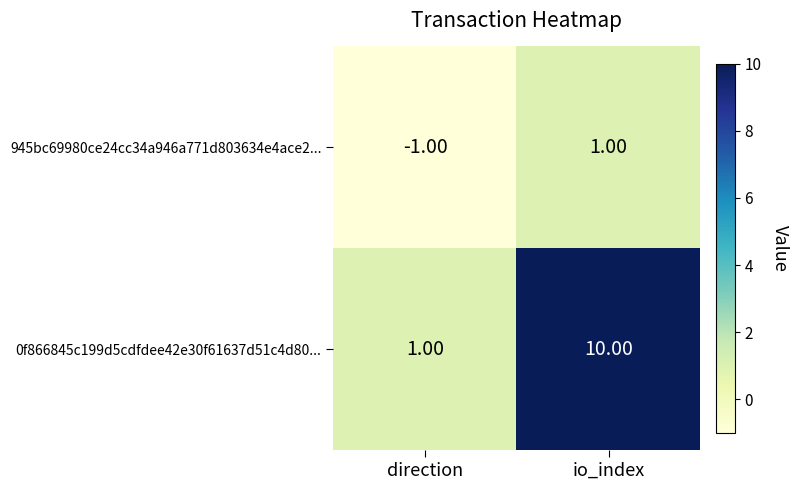

At which category is the sum across all series the highest?

io_index